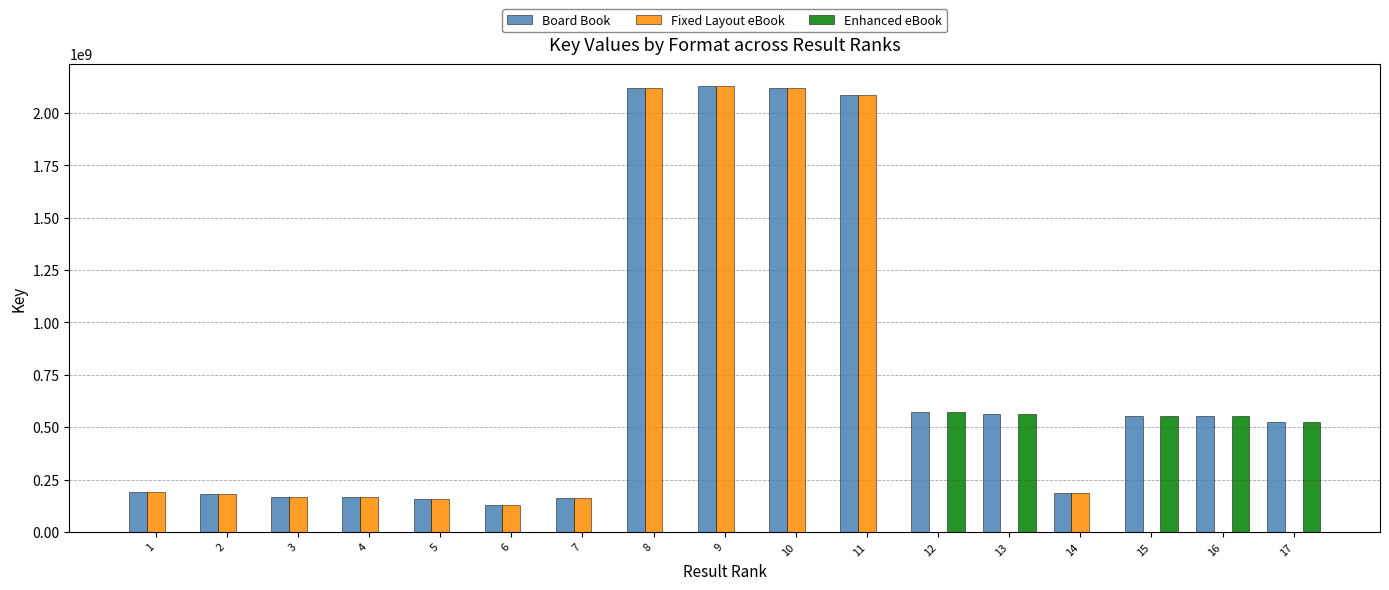

What is the spread (max minus min) of values at 10?

2118241393